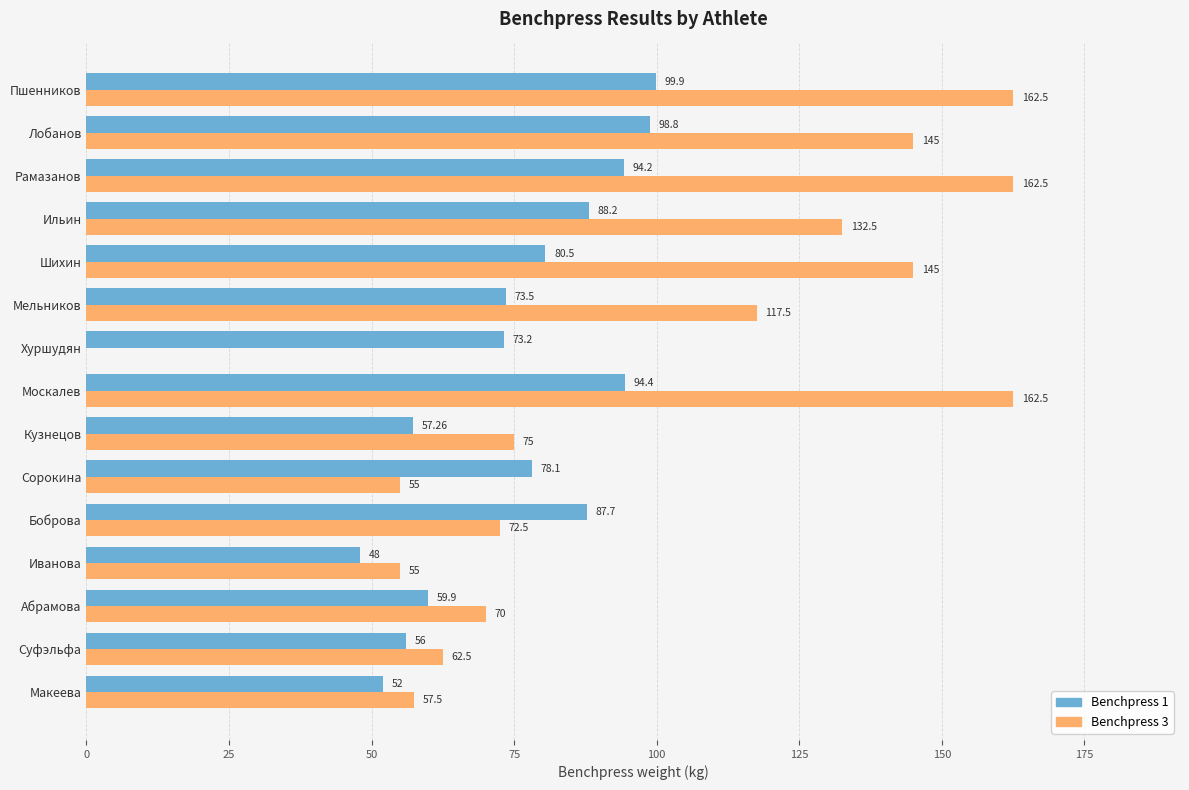

At which label is Benchpress 1 closest to 73?

Хуршудян